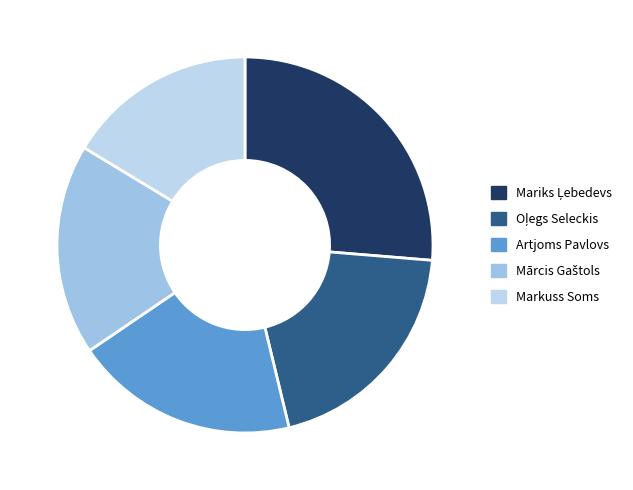

True or false: Oļegs Seleckis accounts for 1% of the total.

False